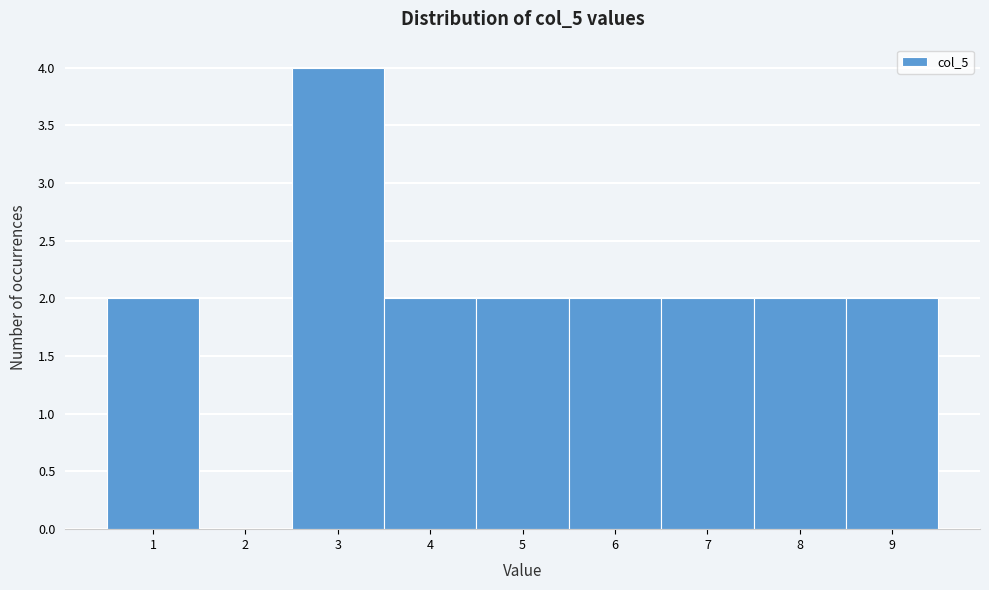

Reading left to right, transcribe this chart: for each bar, give the range it covers on the x-axis and its height. The values are not printed on the chart, so give them approximately, as read against the axis.

0.5 to 1.5: 2
1.5 to 2.5: 0
2.5 to 3.5: 4
3.5 to 4.5: 2
4.5 to 5.5: 2
5.5 to 6.5: 2
6.5 to 7.5: 2
7.5 to 8.5: 2
8.5 to 9.5: 2